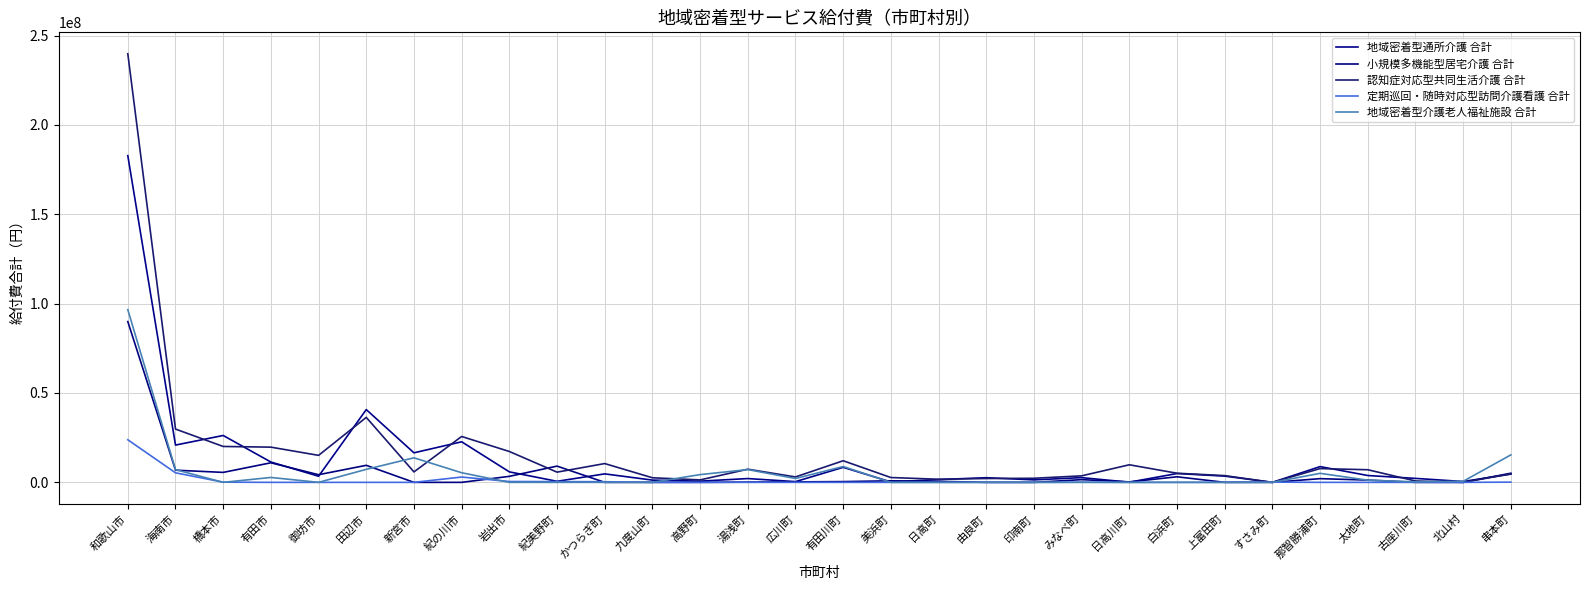

Where is the first local minimum for 認知症対応型共同生活介護 合計?

御坊市